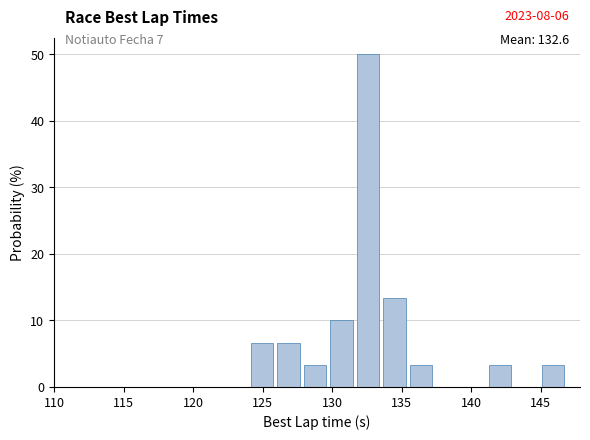

Around what value on the x-axis is the tallest bar? Give the approximate position of its centre, as read against the axis.

132.5